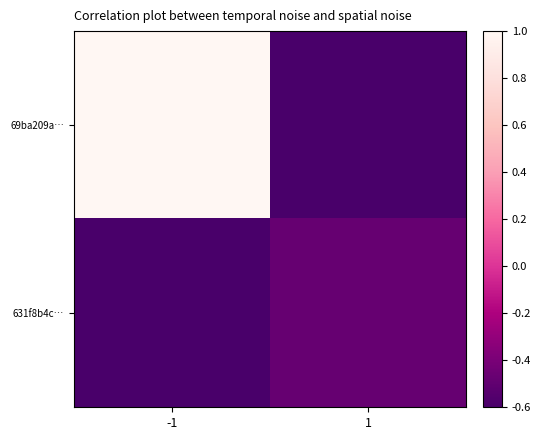

Reading left to right, what are all the values shown in this chart?

69ba209a…: -1=1.0	1=-0.6
631f8b4c…: -1=-0.6	1=-0.5